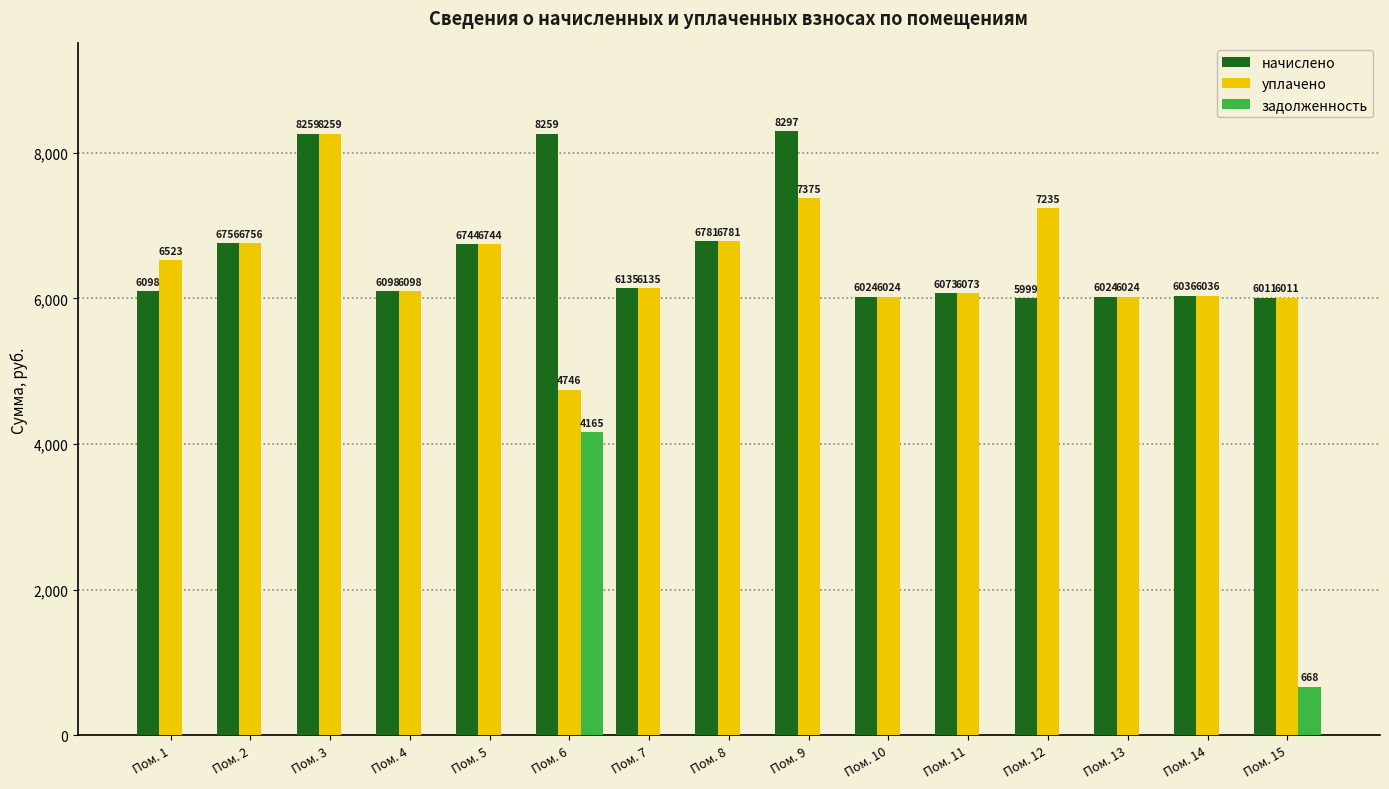

What is the sum of all уплачено values?

96822.1